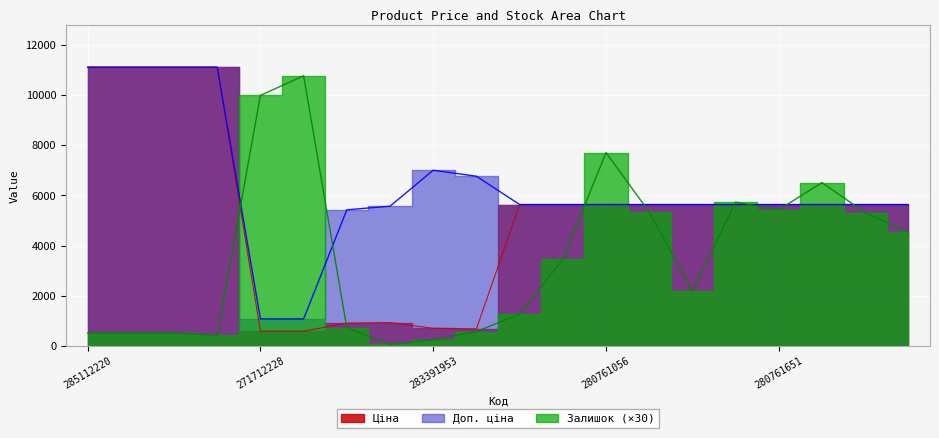

True or false: Доп. ціна and Ціна intersect in this chart.

False